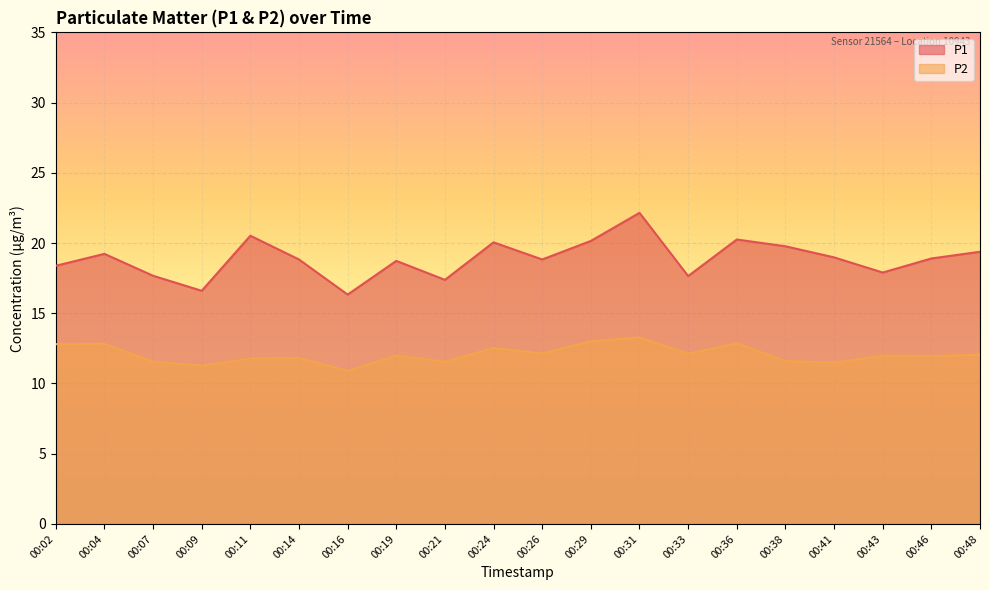

Which series has the widest spread of values?

P1